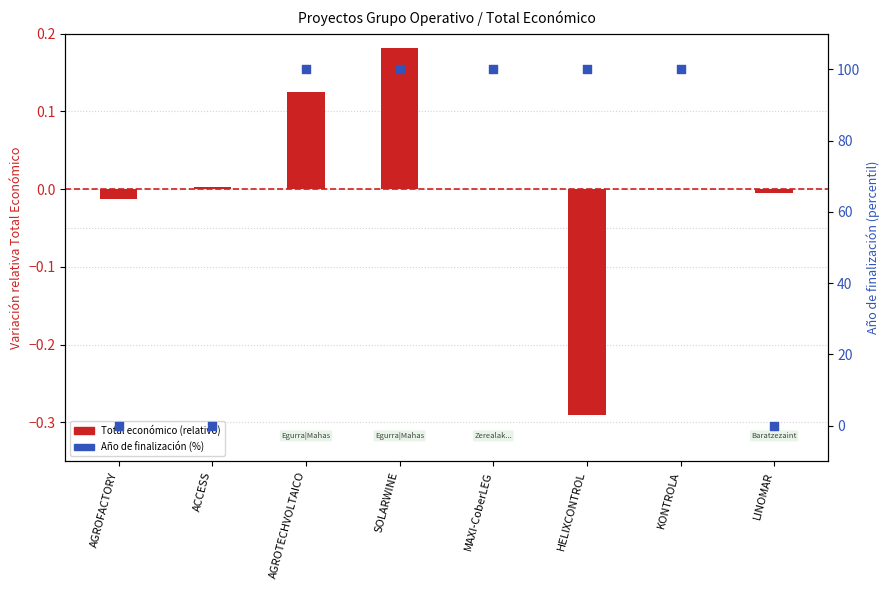

Which series has the largest total across all categories?

Año de finalización (%)